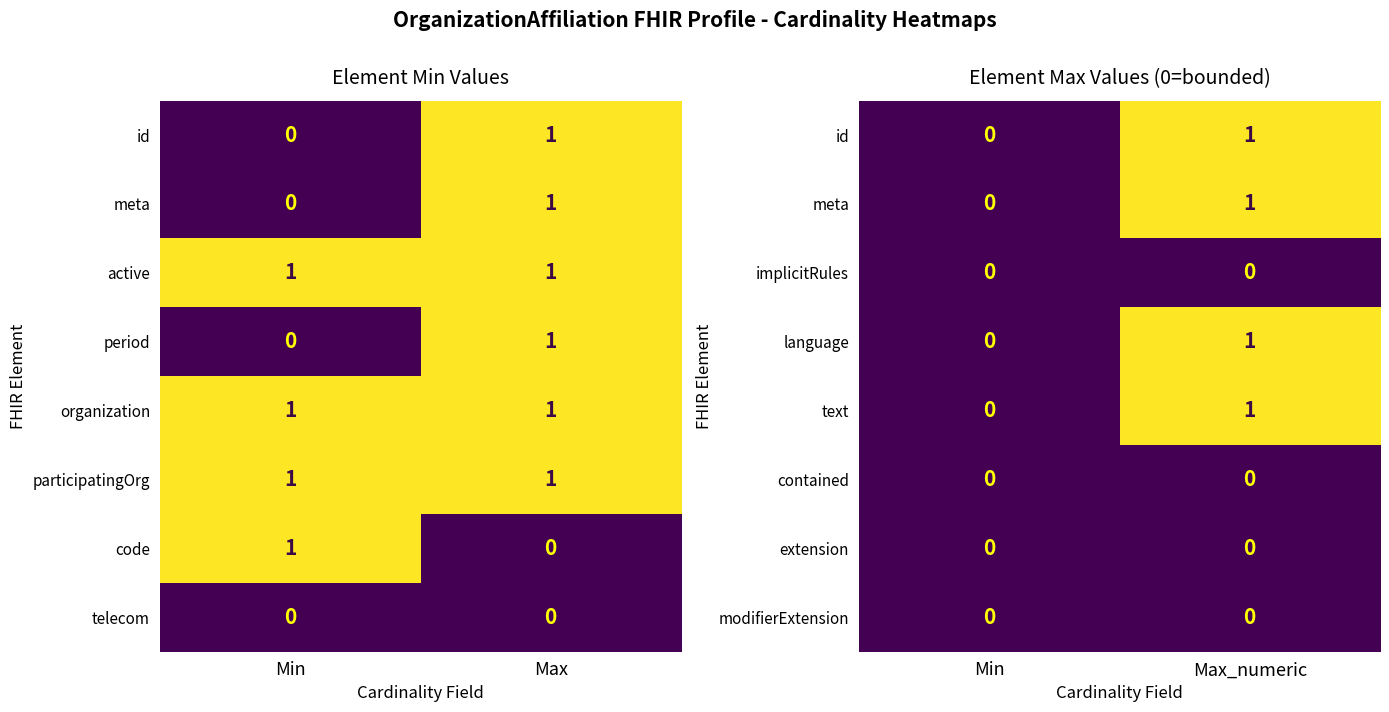

The contained series shows 0 at Min. True or false?

True